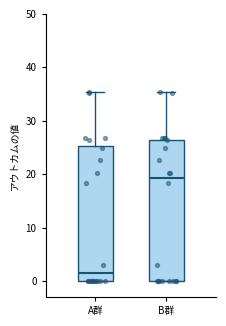

Reading left to right, transcribe this box plot: for each box, give where its median line is, the range the box spans, and where its two whiskers end, as read against the y-axis. The values are not printed on the chart, so give them approximately, as read against the axis.

A群: median 1, box 0 to 25, whiskers 0 to 35
B群: median 19, box 0 to 26, whiskers 0 to 35